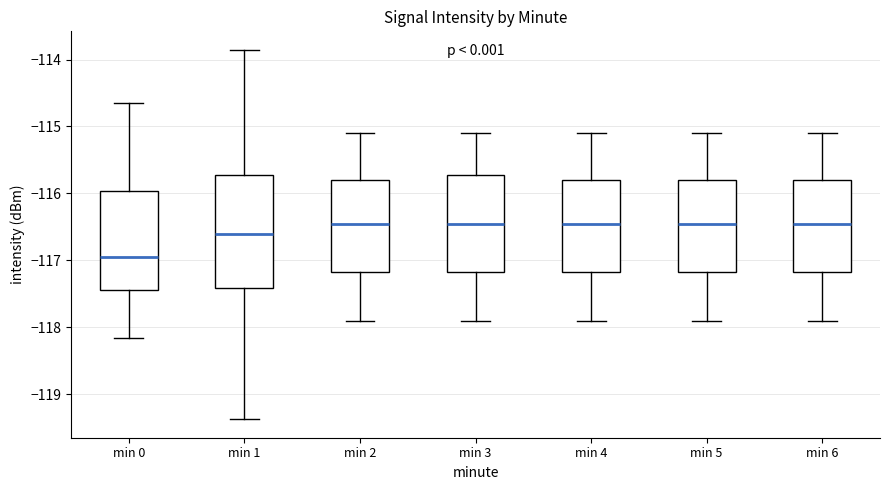

Reading left to right, read every box against the y-axis: the position of its median line, the range the box covers, and the ends of its whiskers. The values are not printed on the chart, so give them approximately, as read against the axis.

min 0: median -116.9, box -117.4 to -116.0, whiskers -118.2 to -114.7
min 1: median -116.6, box -117.4 to -115.7, whiskers -119.4 to -113.9
min 2: median -116.4, box -117.2 to -115.8, whiskers -117.9 to -115.1
min 3: median -116.4, box -117.2 to -115.7, whiskers -117.9 to -115.1
min 4: median -116.4, box -117.2 to -115.8, whiskers -117.9 to -115.1
min 5: median -116.4, box -117.2 to -115.8, whiskers -117.9 to -115.1
min 6: median -116.4, box -117.2 to -115.8, whiskers -117.9 to -115.1